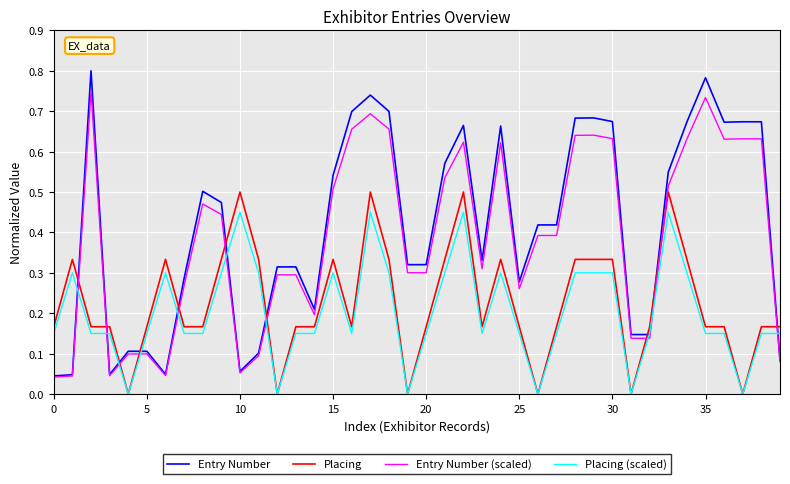

Which series has the largest range (max minus min)?

Entry Number